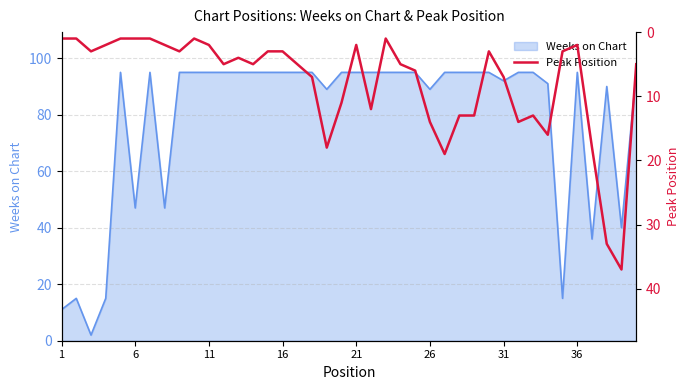

Is it true that Weeks on Chart equals 95 at 36?

True